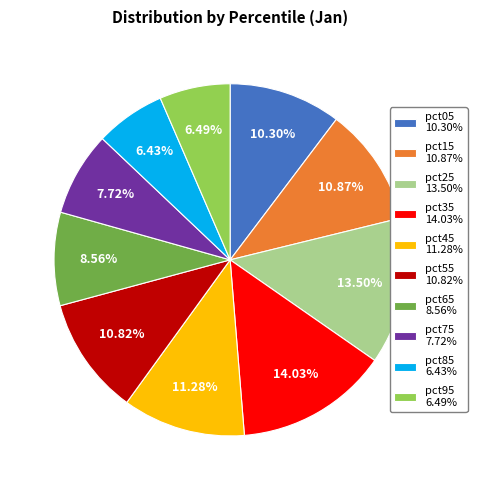

What is the largest slice in the pie chart?

pct35